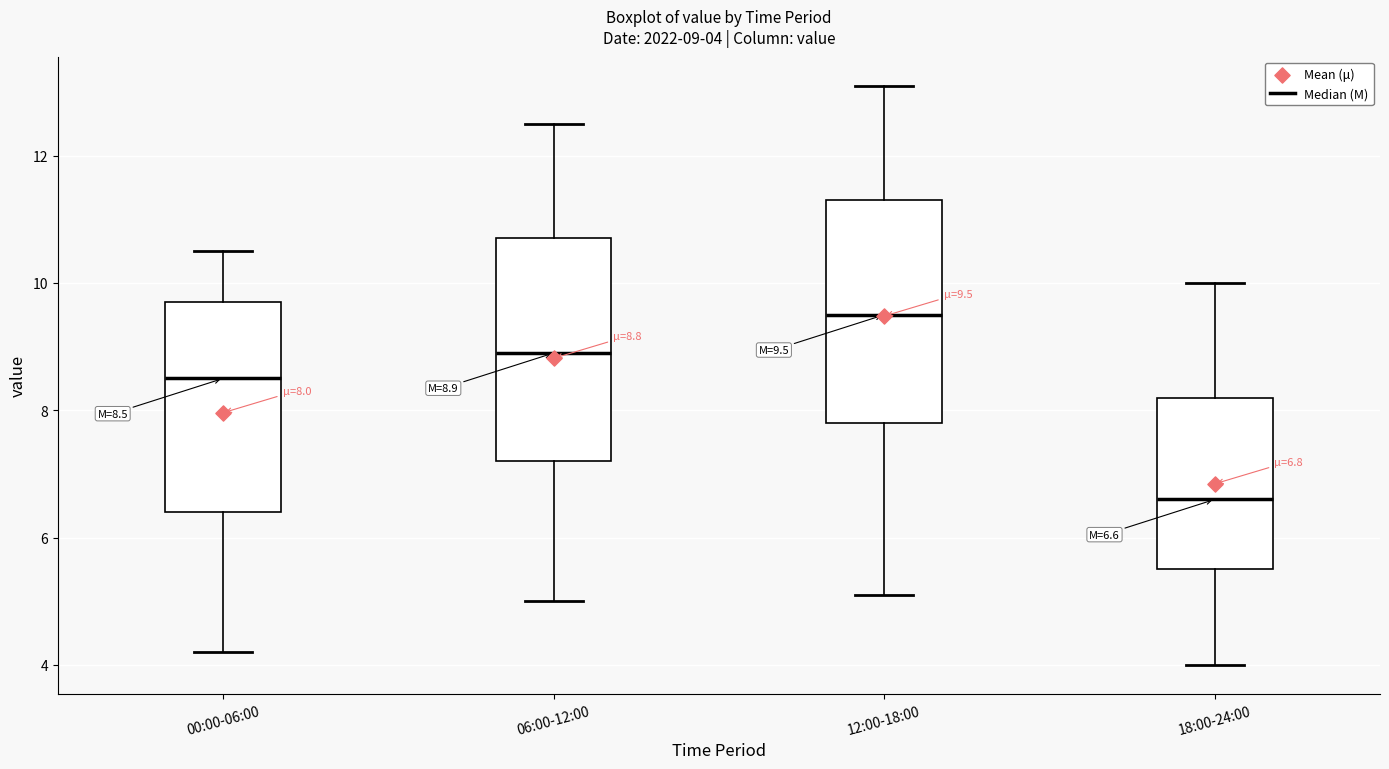

Which box has the highest median line?

12:00-18:00